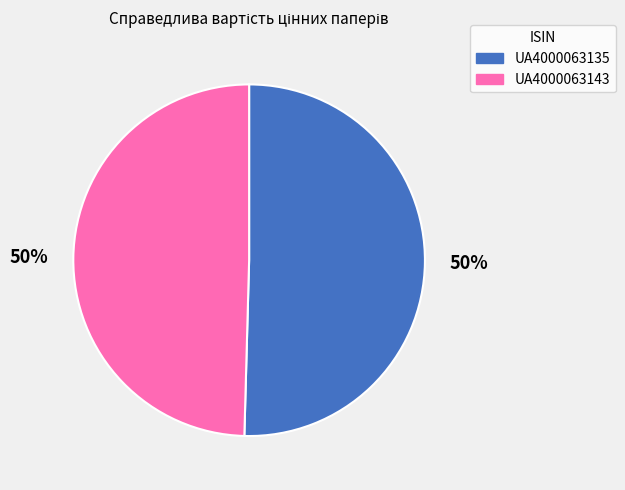

What is the ratio of the value at UA4000063143 to the value at UA4000063135?

1.0